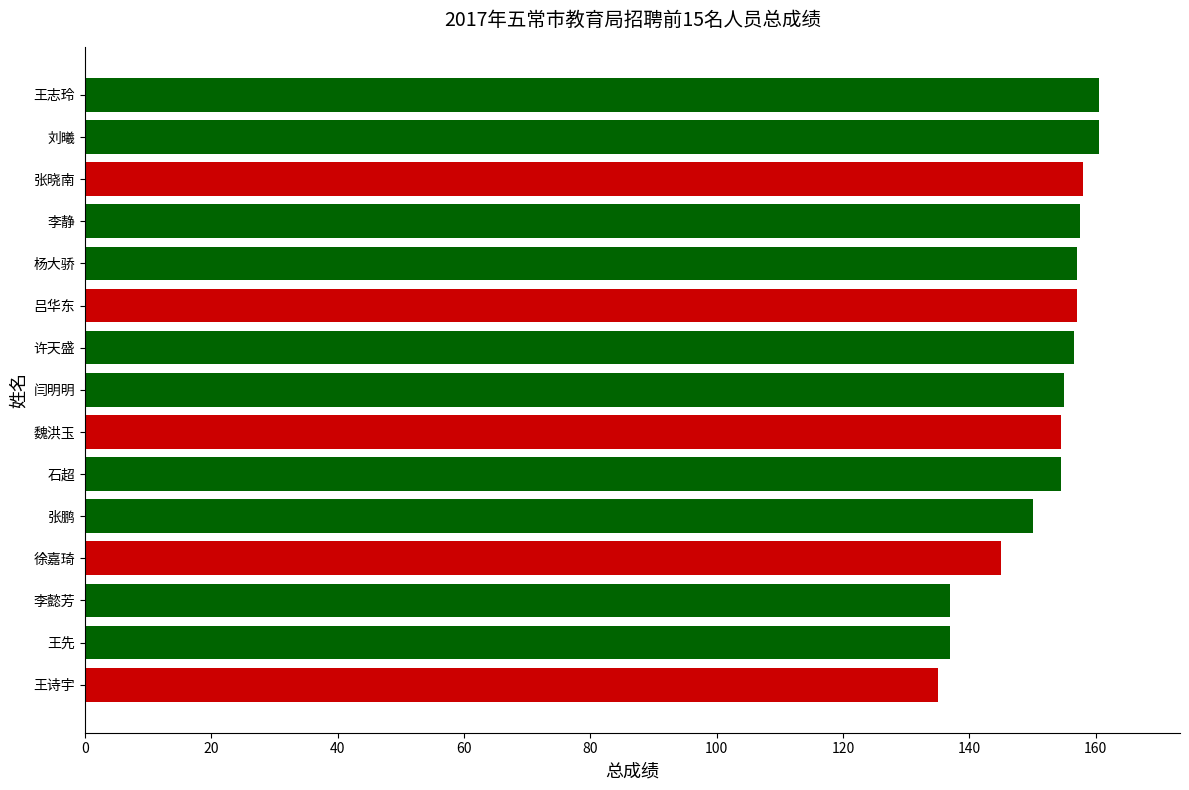

What is the approximate value at 石超?

154.5